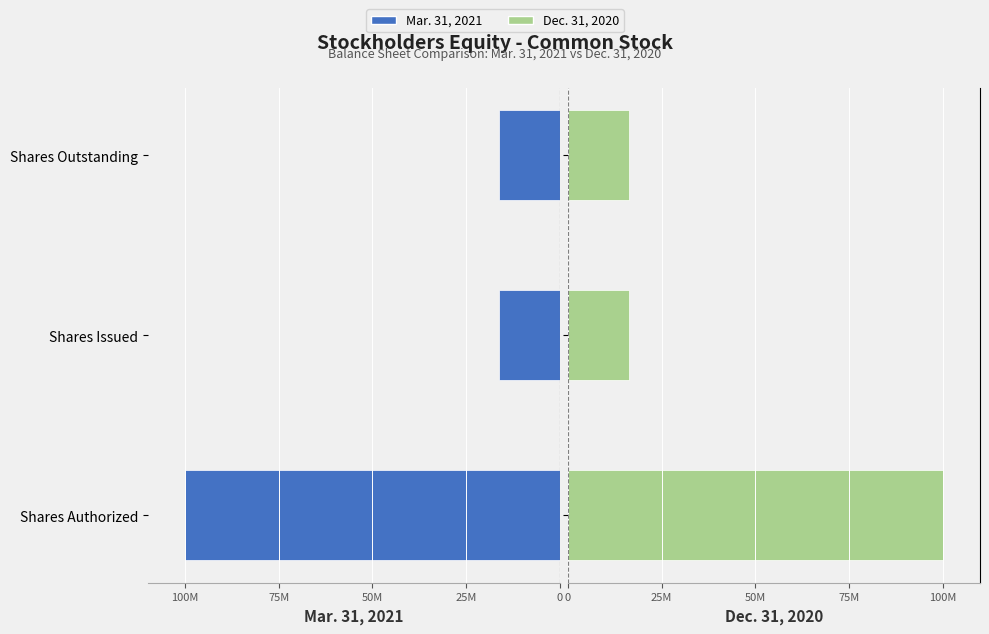

Which series has the widest spread of values?

Dec. 31, 2020